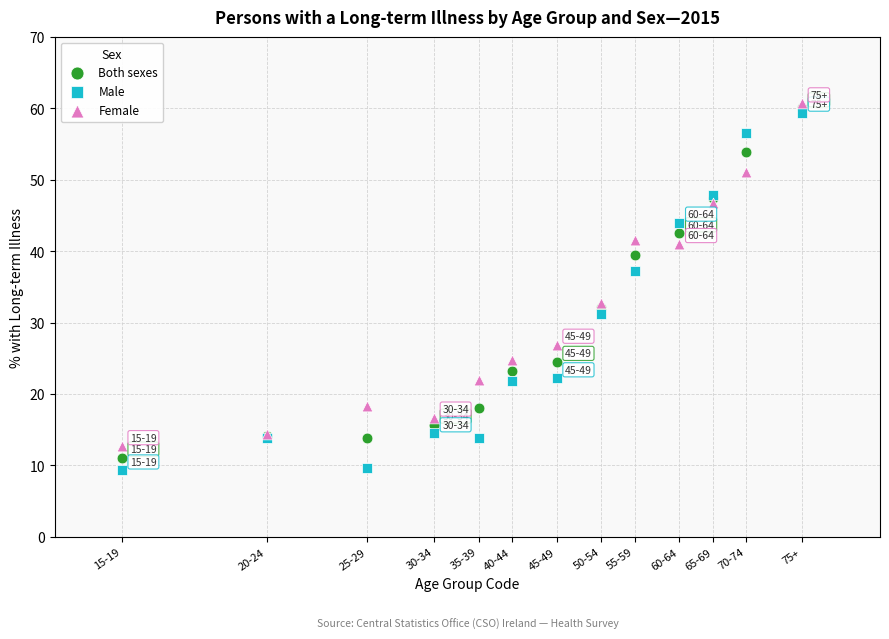

In the Female series, what Y value is closest to 36?

32.8